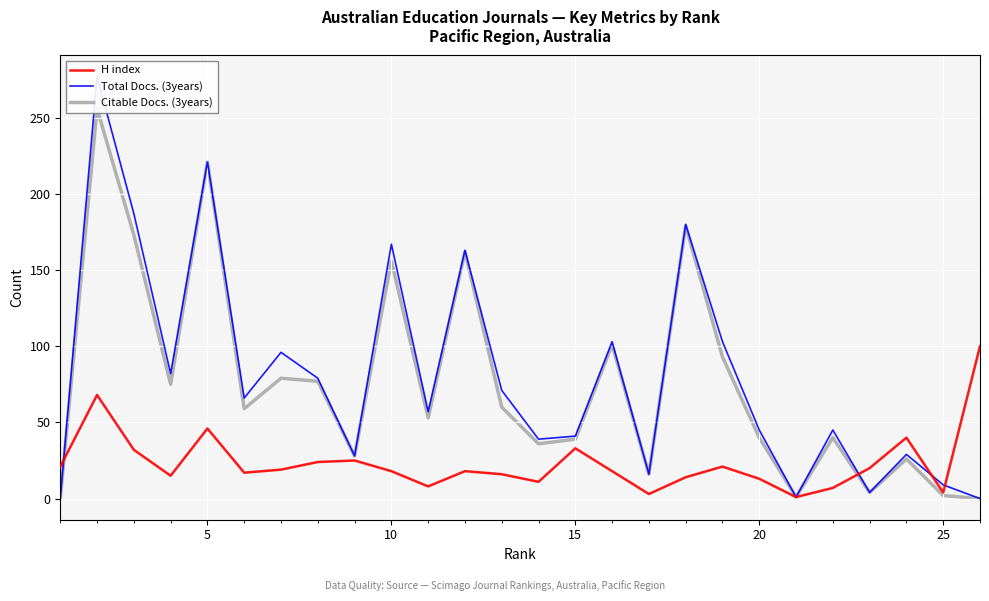

What is the value of the H index point at the 4th from the left?

15